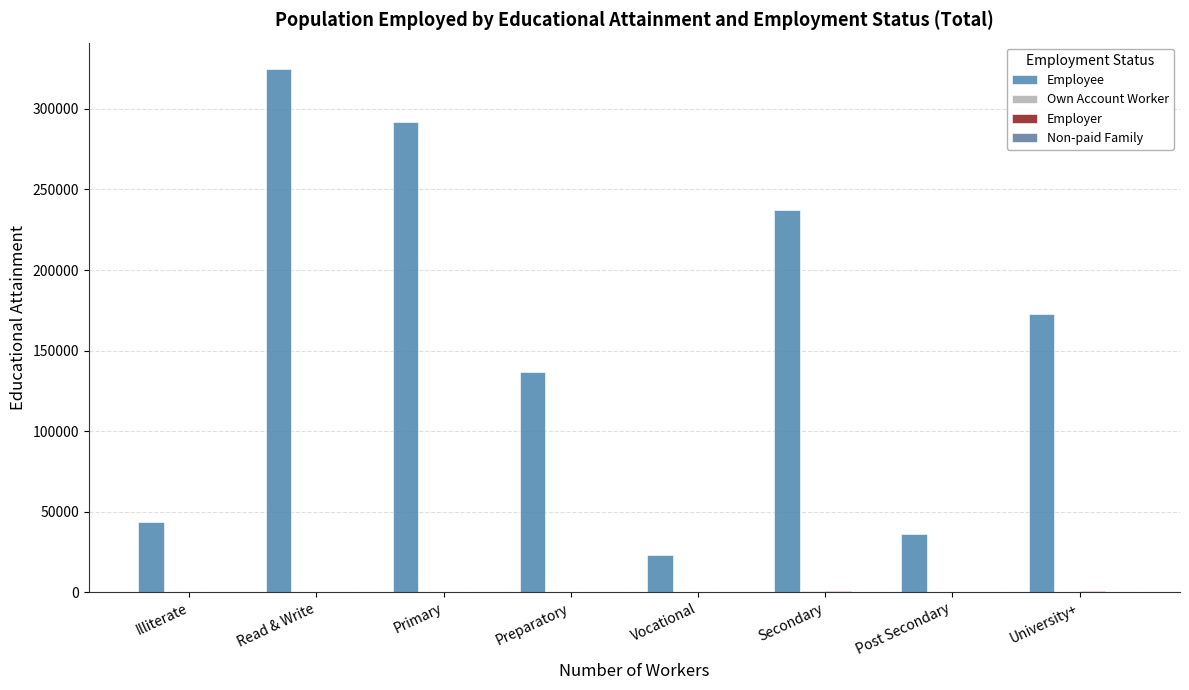

How many groups of bars are there?

8